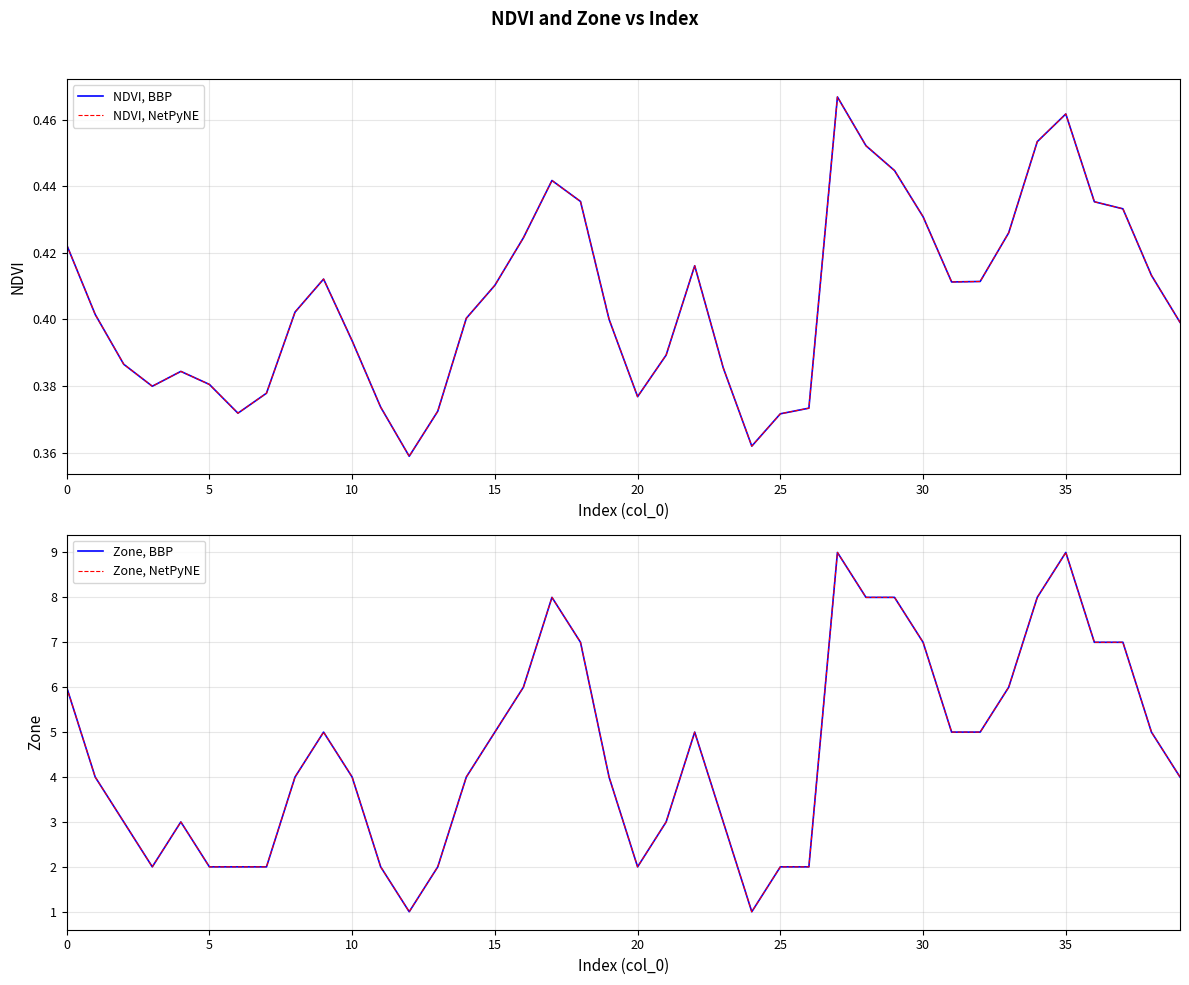

How many data points in Zone, NetPyNE are less than 4?

15